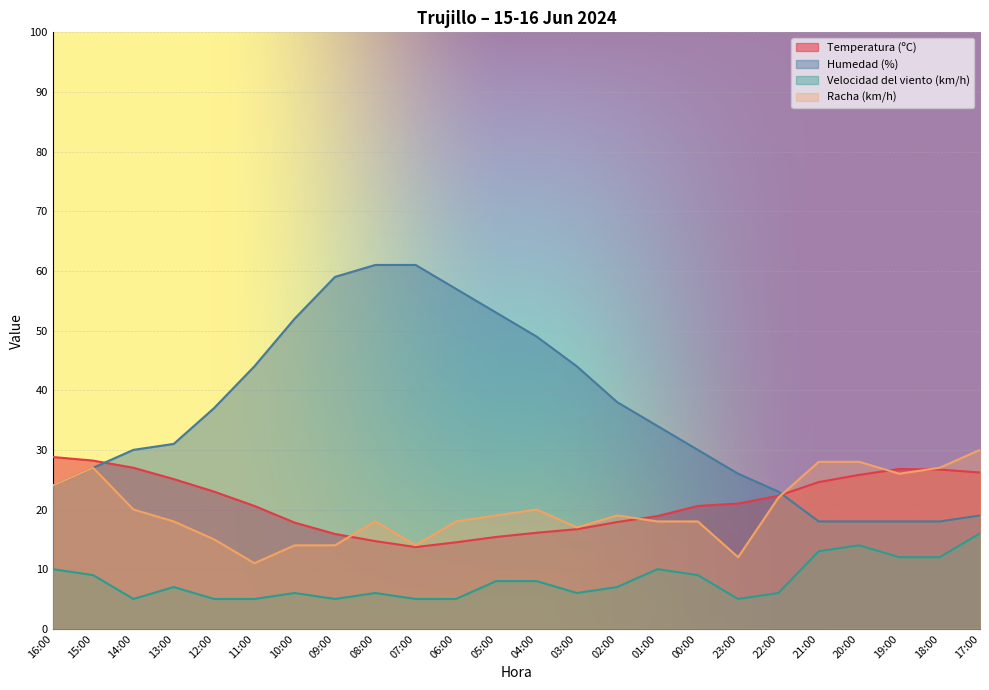

What is the spread (max minus min) of values at 07:00?

56.0